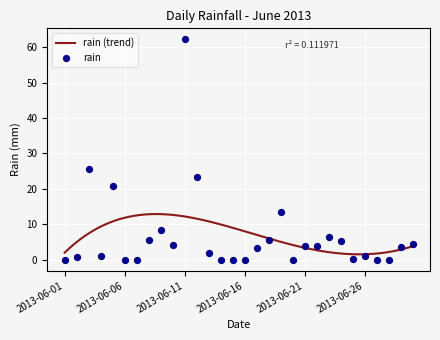

What is the change in value from 2013-06-12 to 2013-06-30?

-19.0